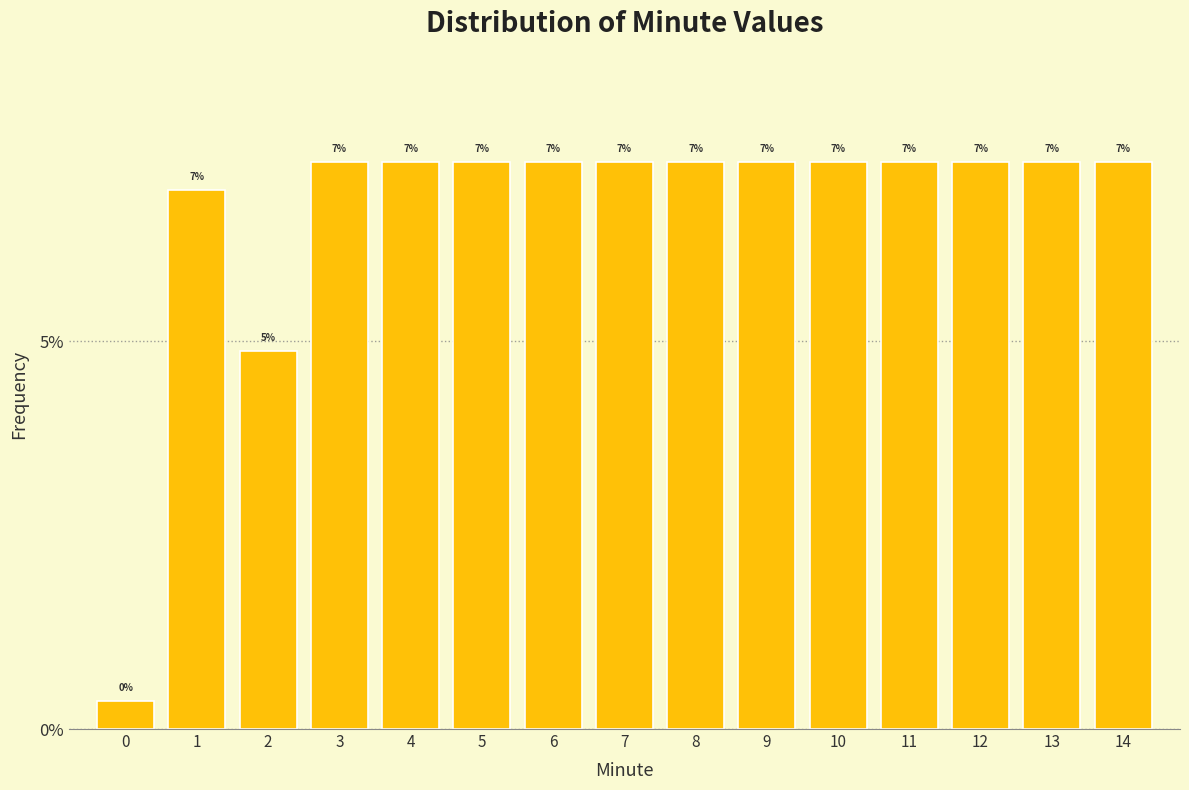

What is the ratio of the value at 9 to the value at 11?

1.0